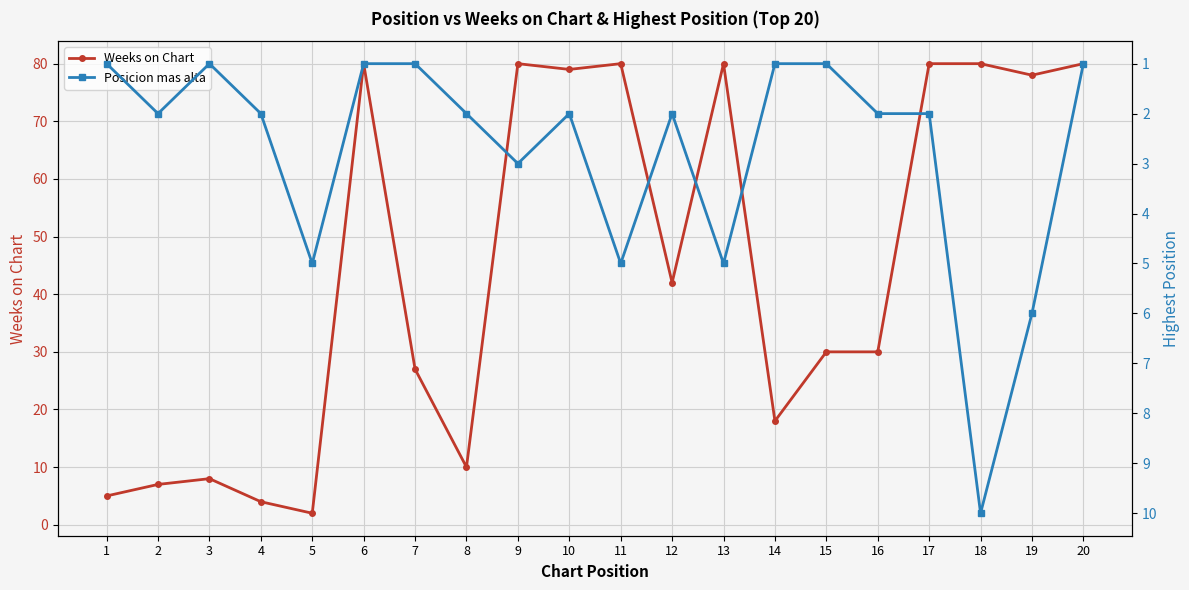

What is the value of the Posicion mas alta point at the 6th from the left?

1